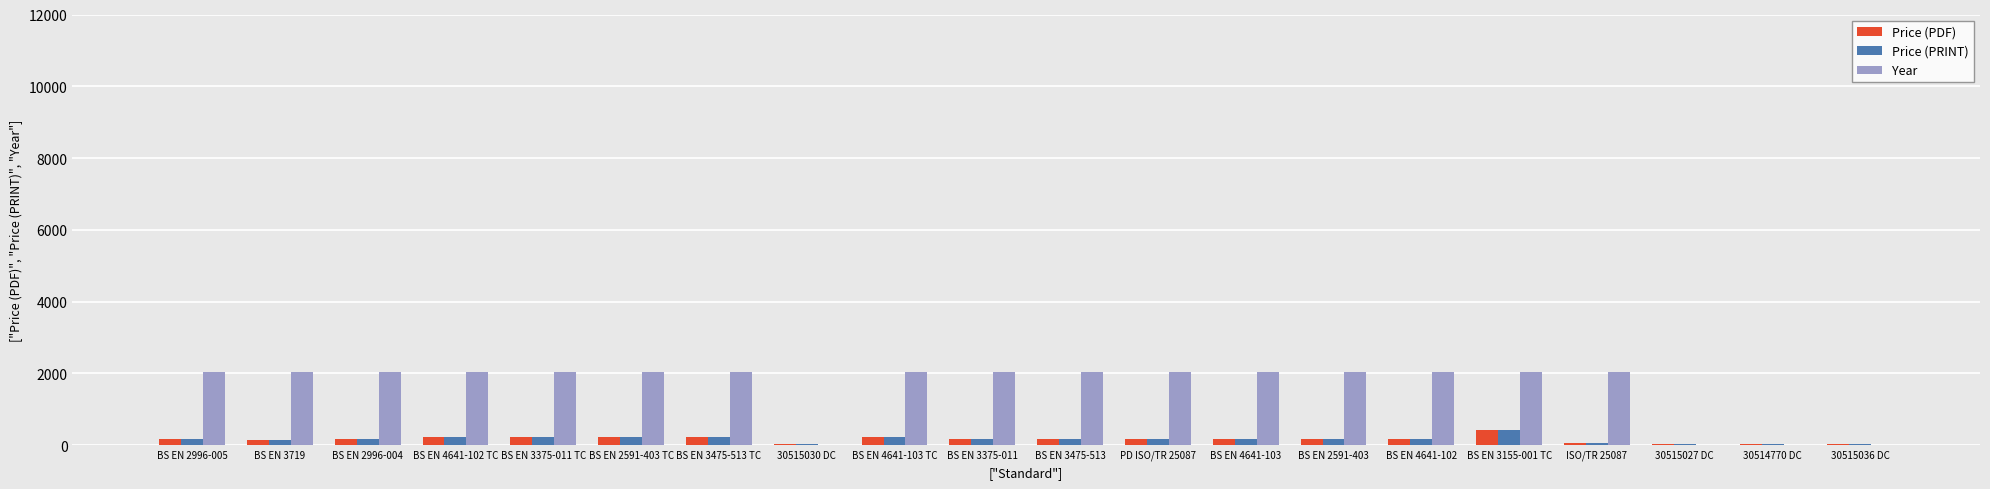

How many groups of bars are there?

20